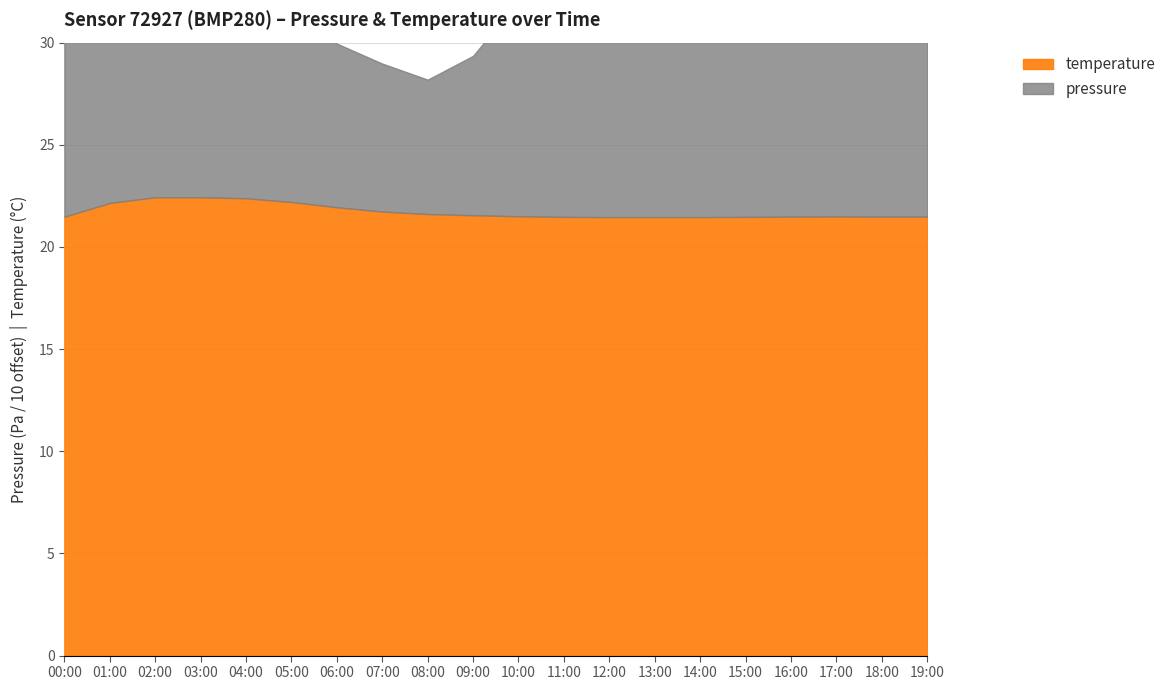

Does the chart display data point markers on the line(s)?

No